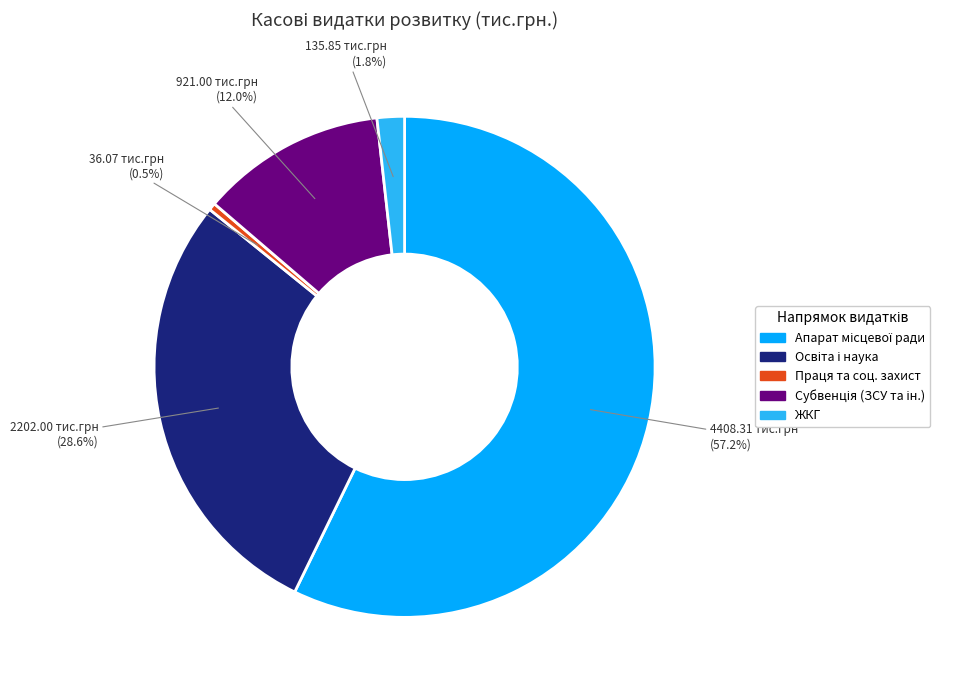

Is there any slice that represents more than half of the pie?

Yes